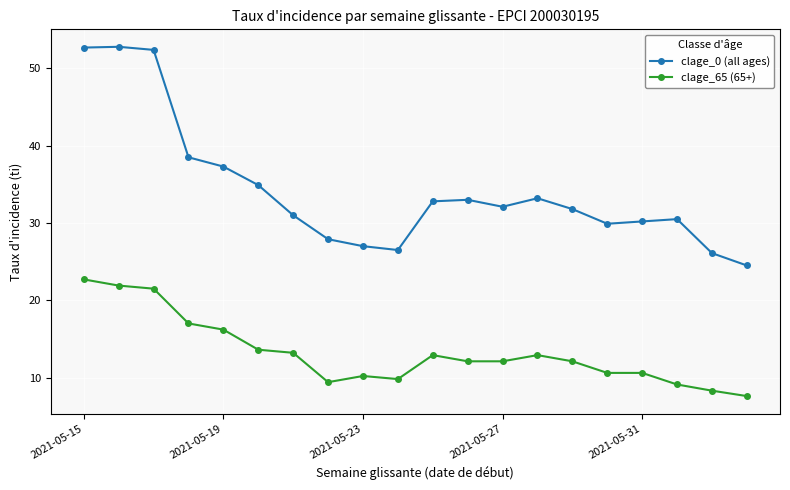

What is the highest value of the clage_65 (65+) series?

22.7